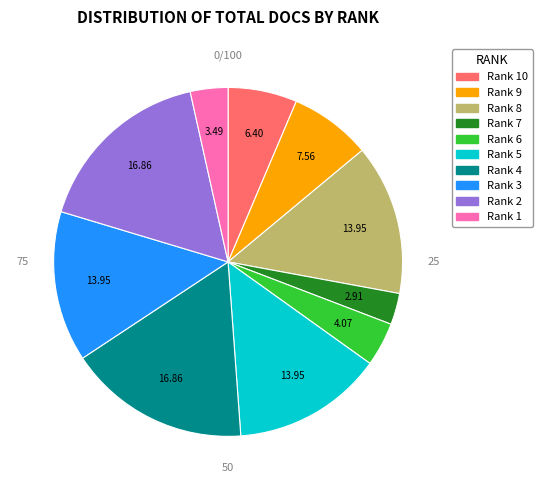

Does Rank 6 account for over 50% of the chart?

No